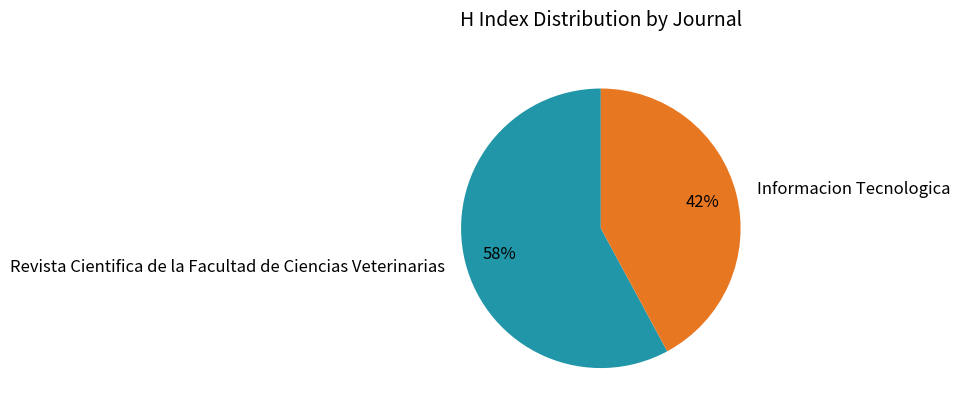

To the nearest percent, what is the combined percentage of Revista Cientifica de la Facultad de Ciencias Veterinarias and Informacion Tecnologica?

100%